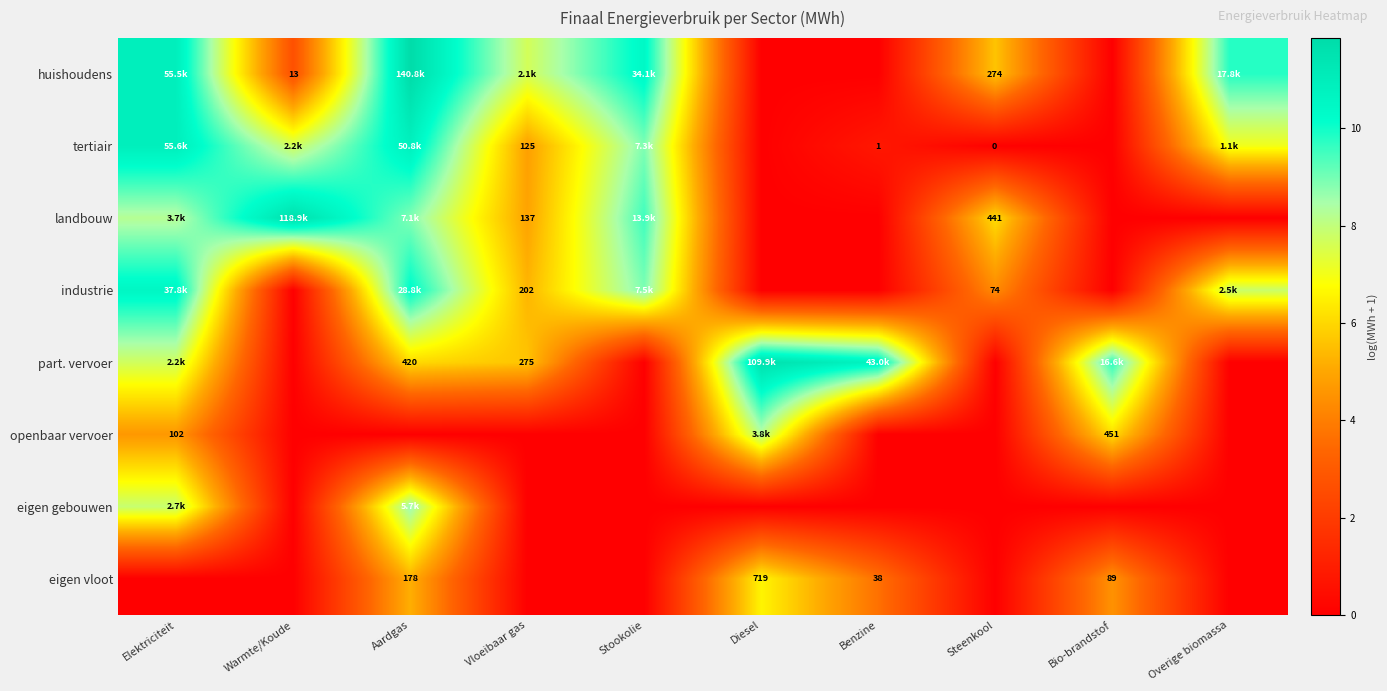

How many data points in industrie are less than 5?

5